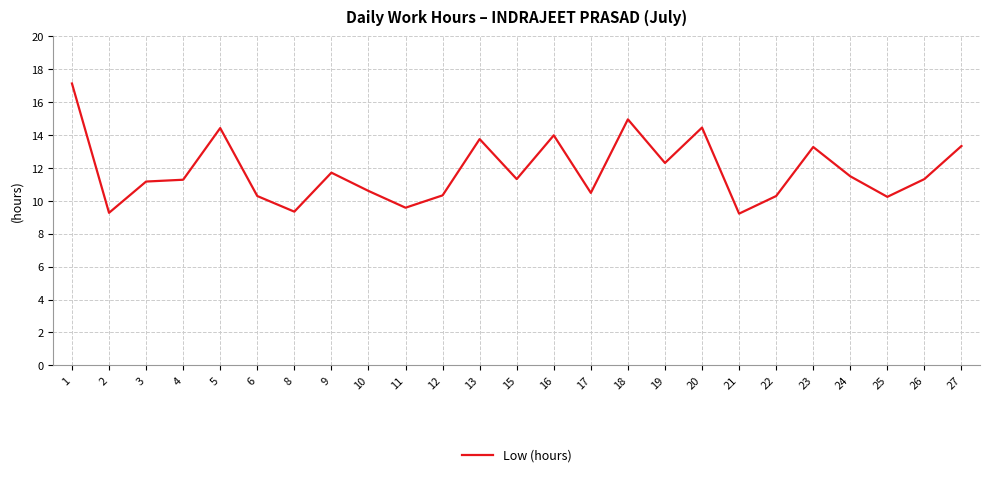

Is it true that the value at 15 is 11.3?

True